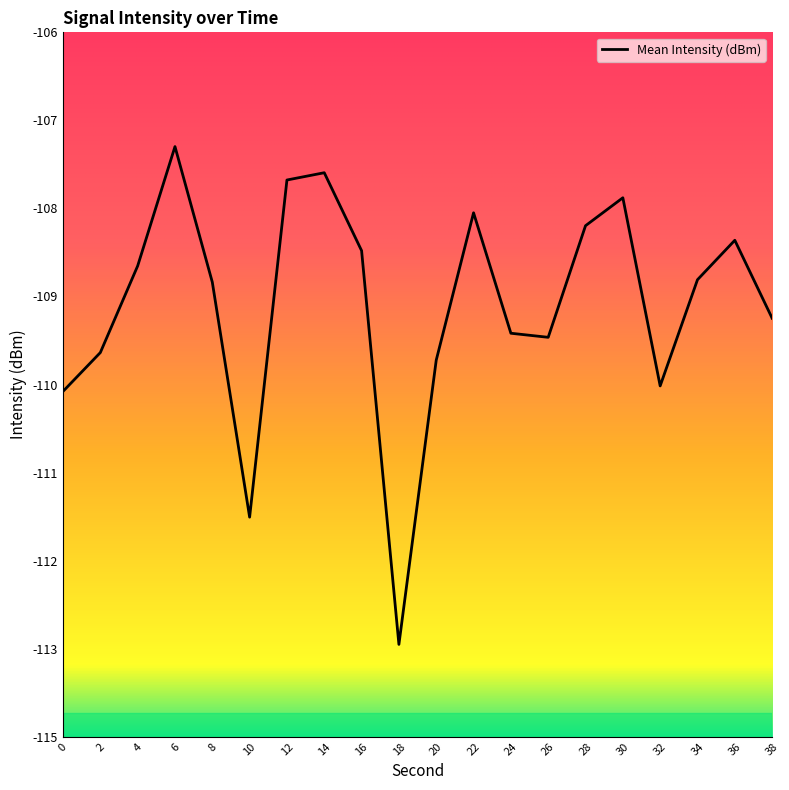

Does the chart display data point markers on the line(s)?

No